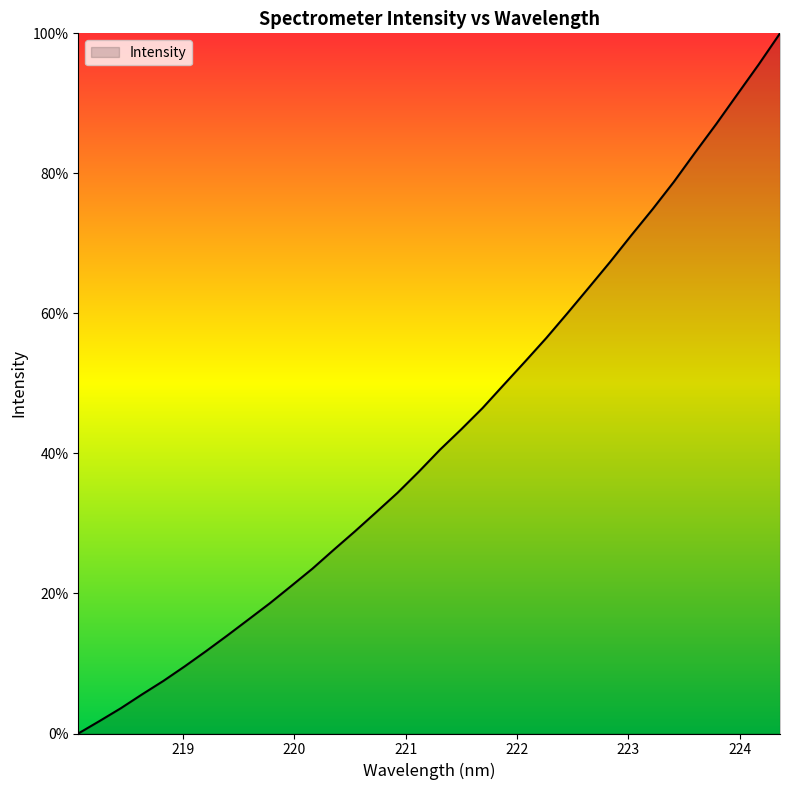

What is the greatest value displayed?

100.0